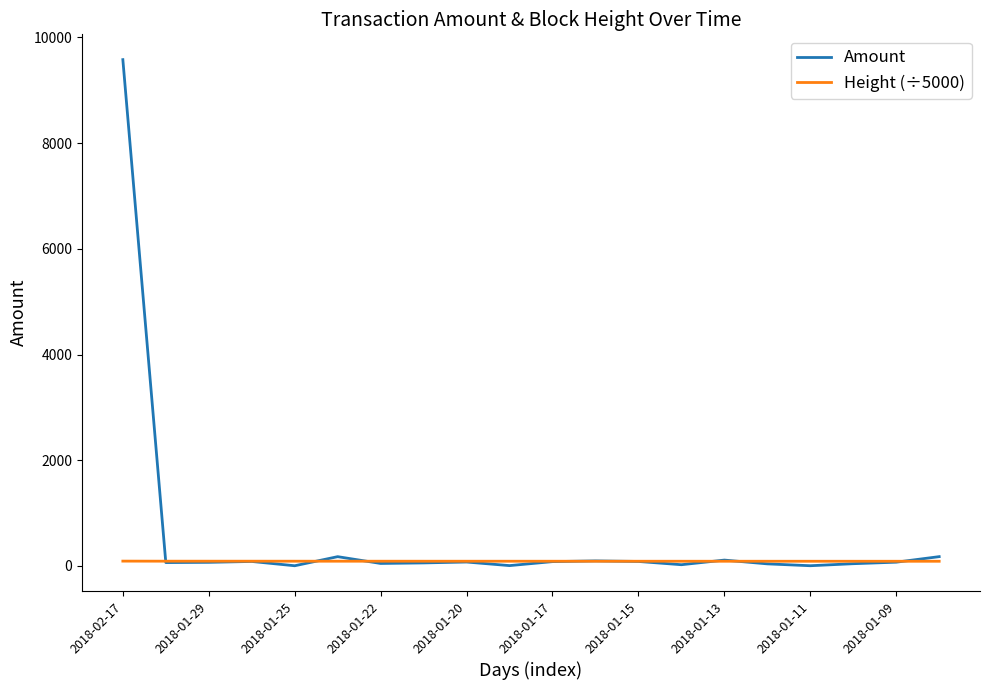

True or false: Amount has more than 2 interior local peaks.

True